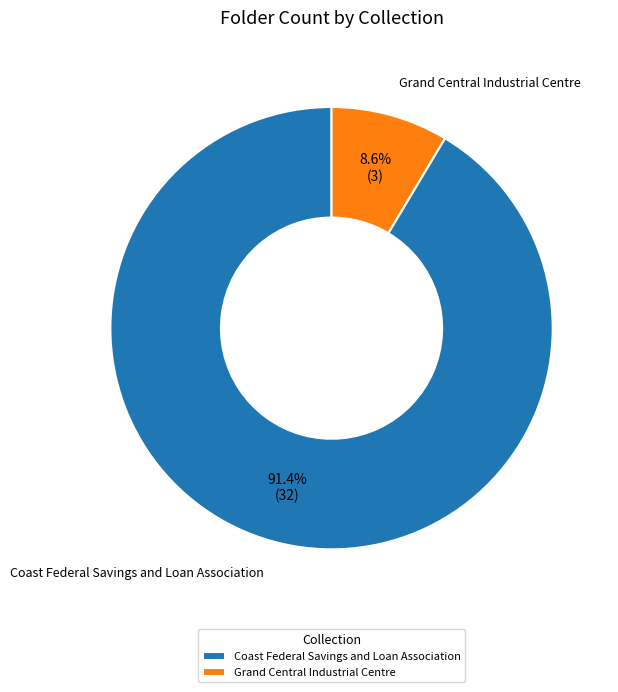

Which slice is the smallest?

Grand Central Industrial Centre